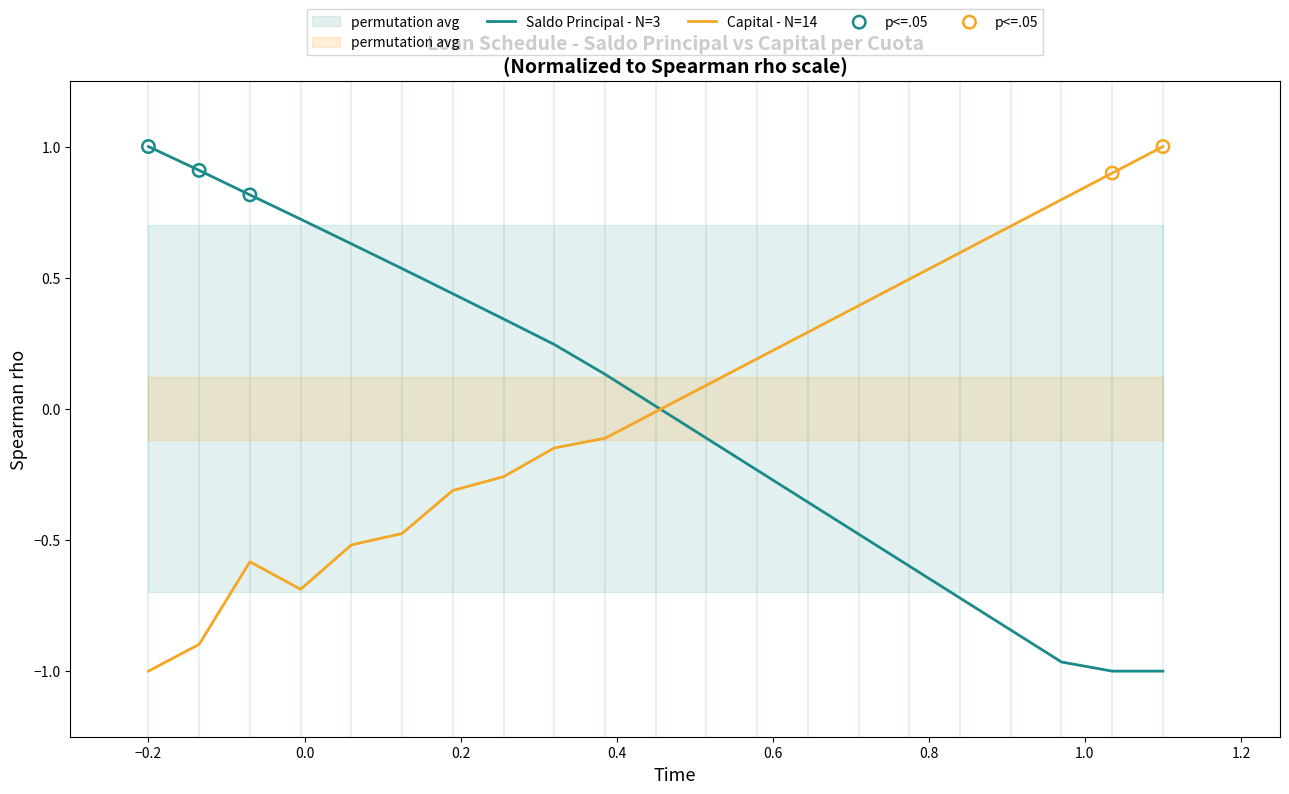

Which series reaches the minimum Y coordinate?

Saldo Principal (medium - N=3)